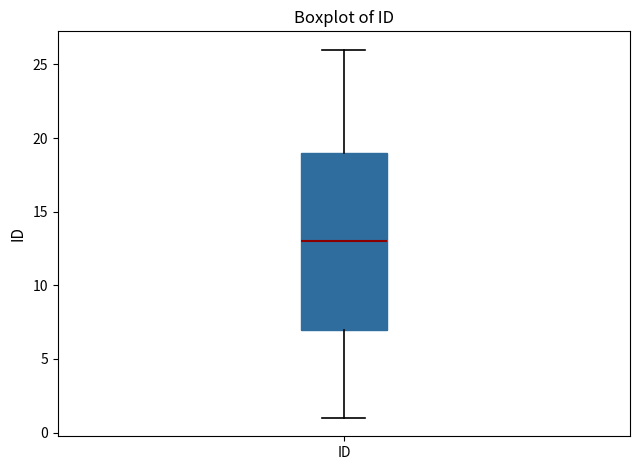

Transcribe this box plot: give where the median line is, the range the box spans, and where the two whiskers end, as read against the y-axis. The values are not printed on the chart, so give them approximately, as read against the axis.

median 13, box 7 to 19, whiskers 1 to 26